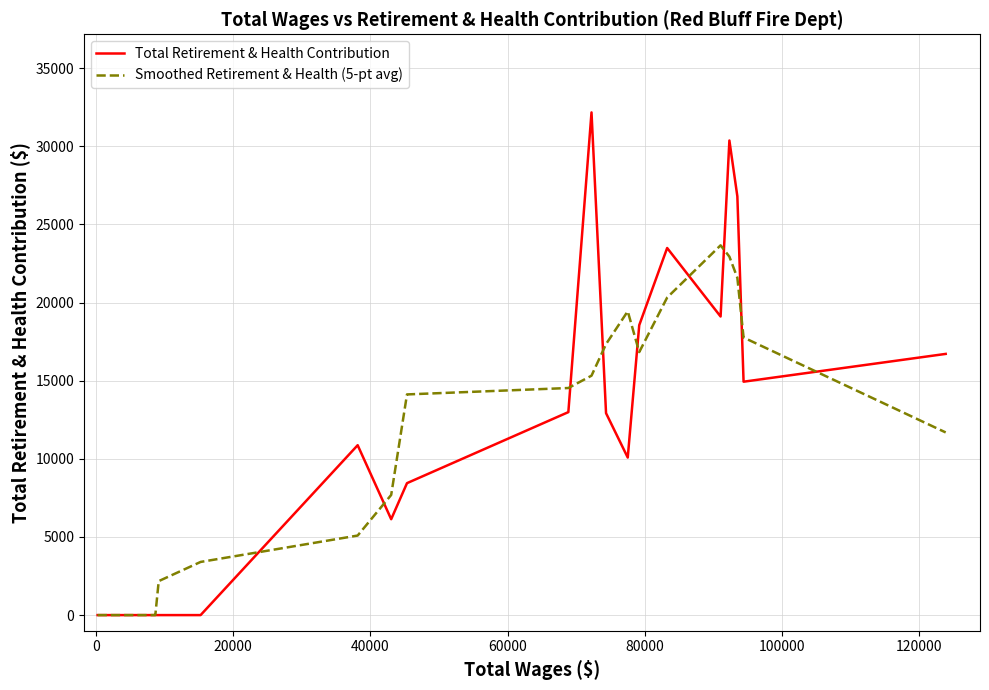

Which series has the widest spread of values?

Total Retirement & Health Contribution